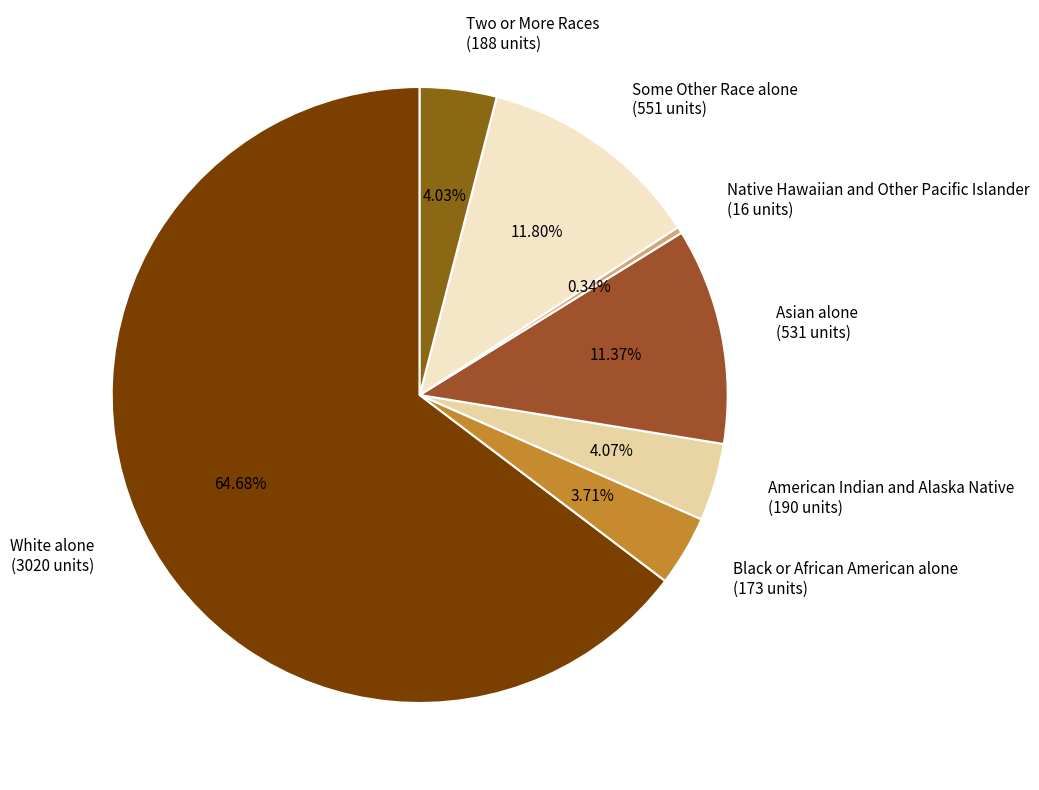

To the nearest percent, what is the difference between the largest and smallest slice percentages?

64%